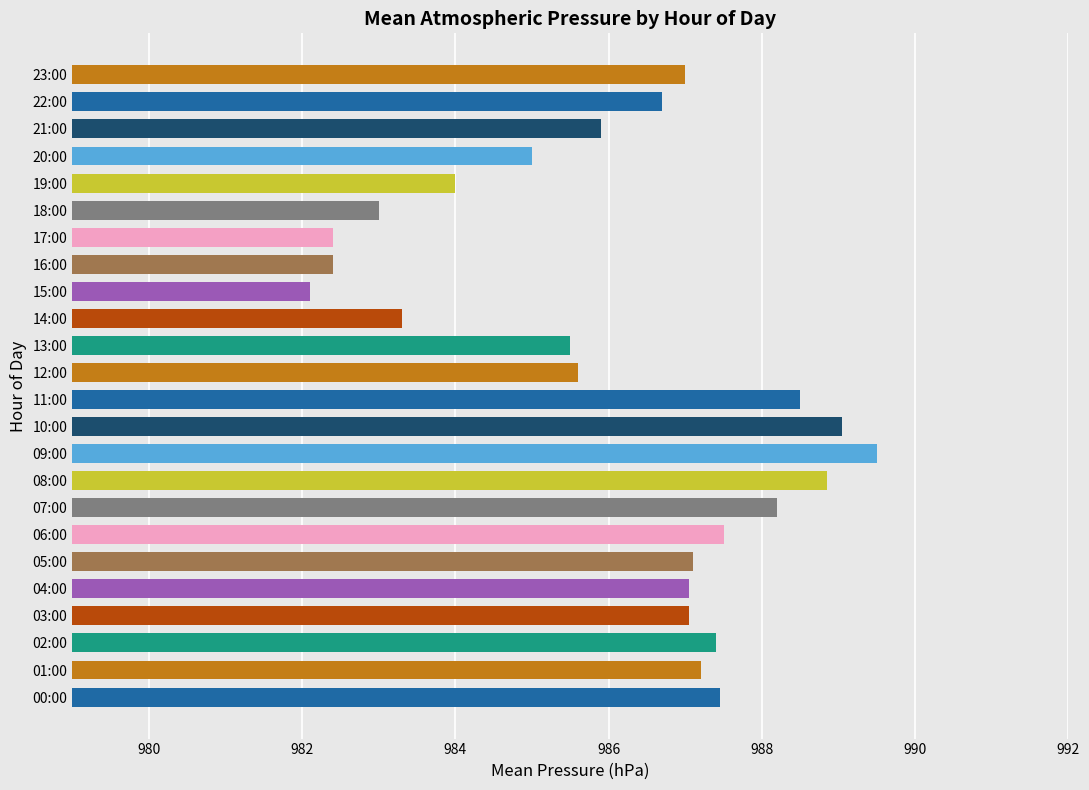

Read the value at 16:00.

982.4